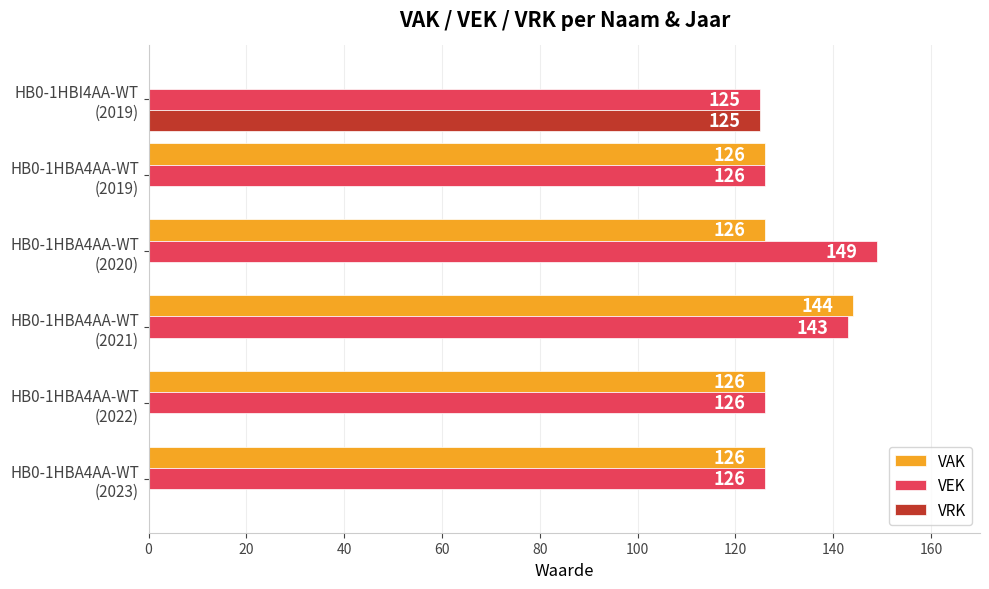

Which series has the largest total across all categories?

VEK